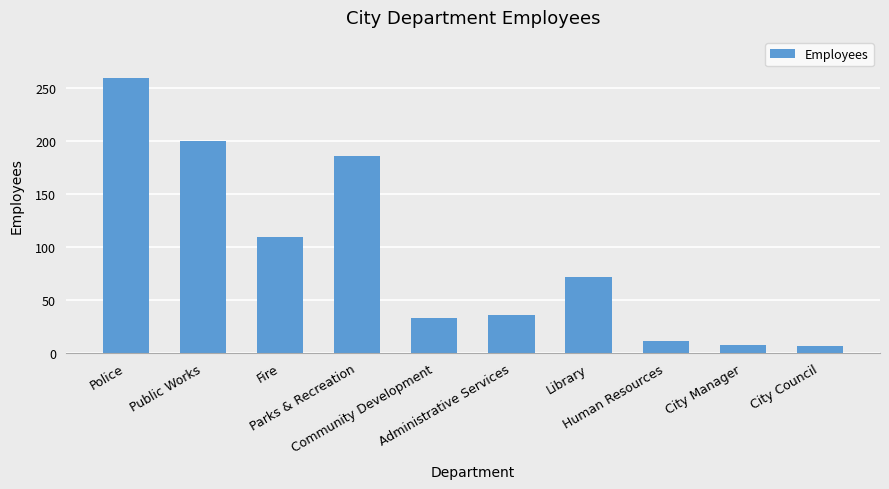

What is the average value?

92